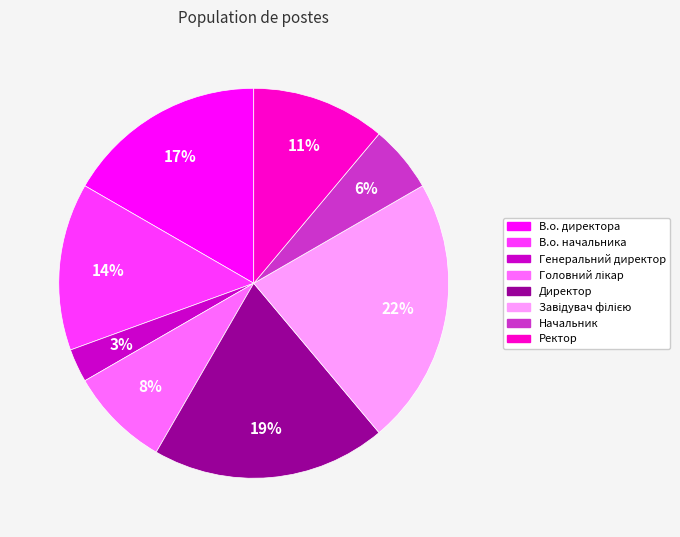

Which category has the smallest portion of the pie?

Генеральний директор